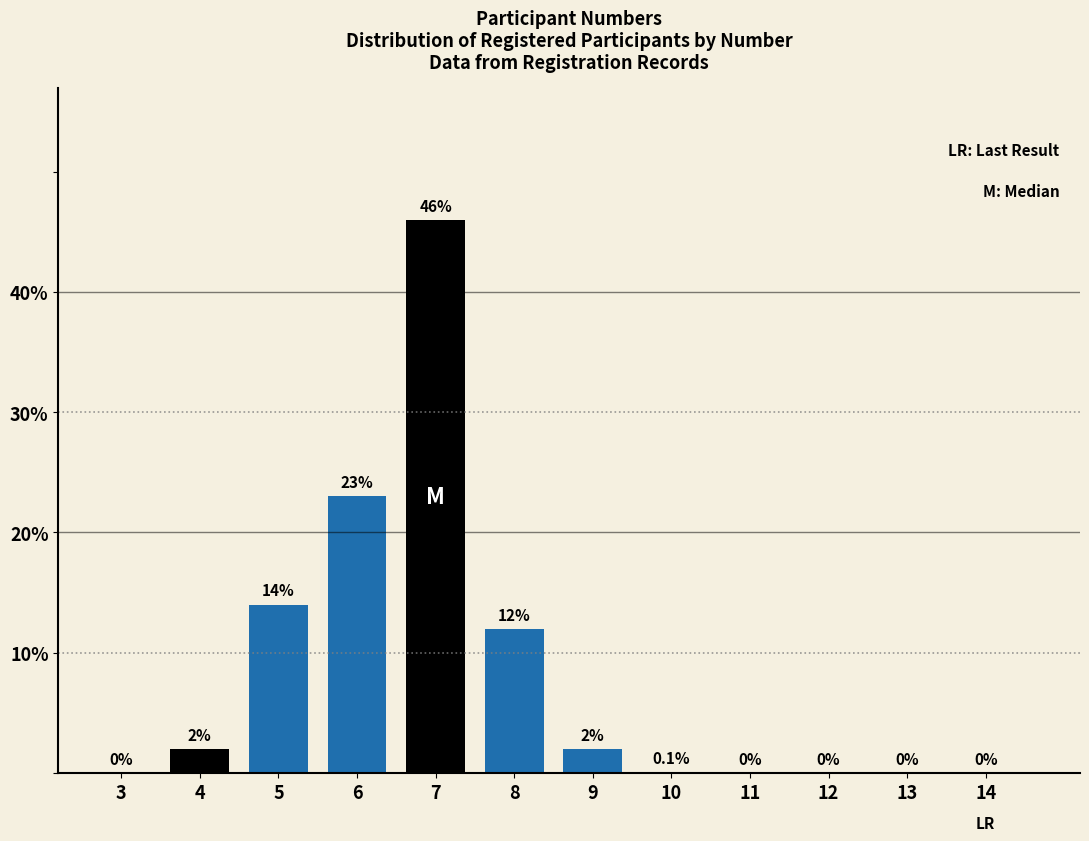

Reading left to right, extract all data points from this chart.

3=0.0	4=2.0	5=14.0	6=23.0	7=46.0	8=12.0	9=2.0	10=0.1	11=0.0	12=0.0	13=0.0	14=0.0